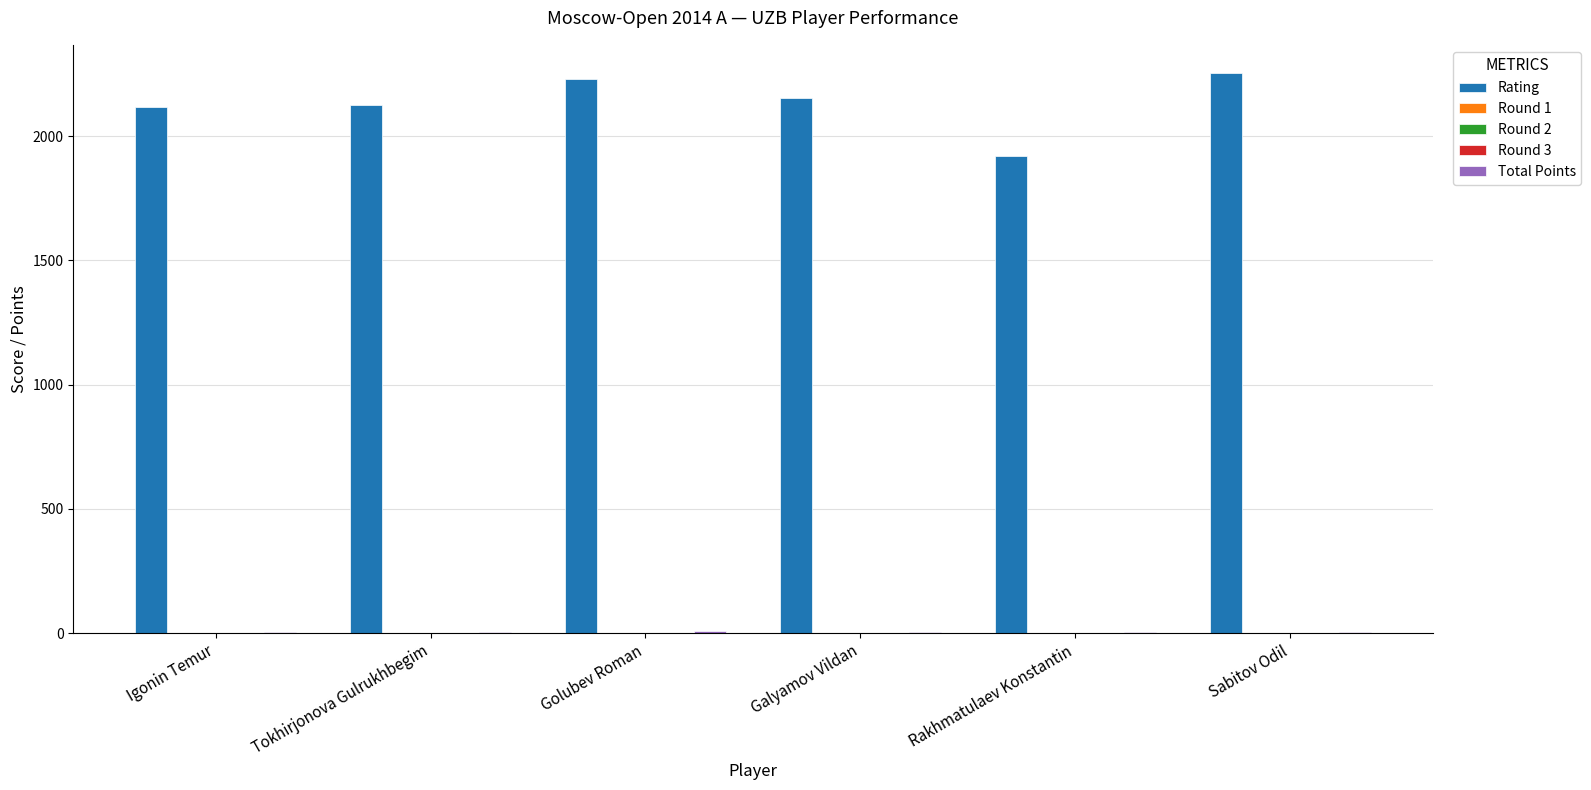

Which series changed the most between Igonin Temur and Rakhmatulaev Konstantin?

Rating